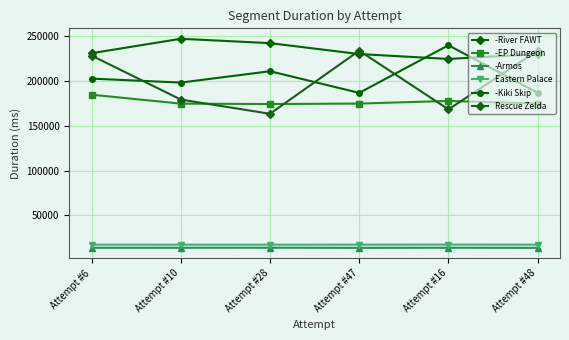

Where is -EP Dungeon nearest to the value 179501?

Attempt #16